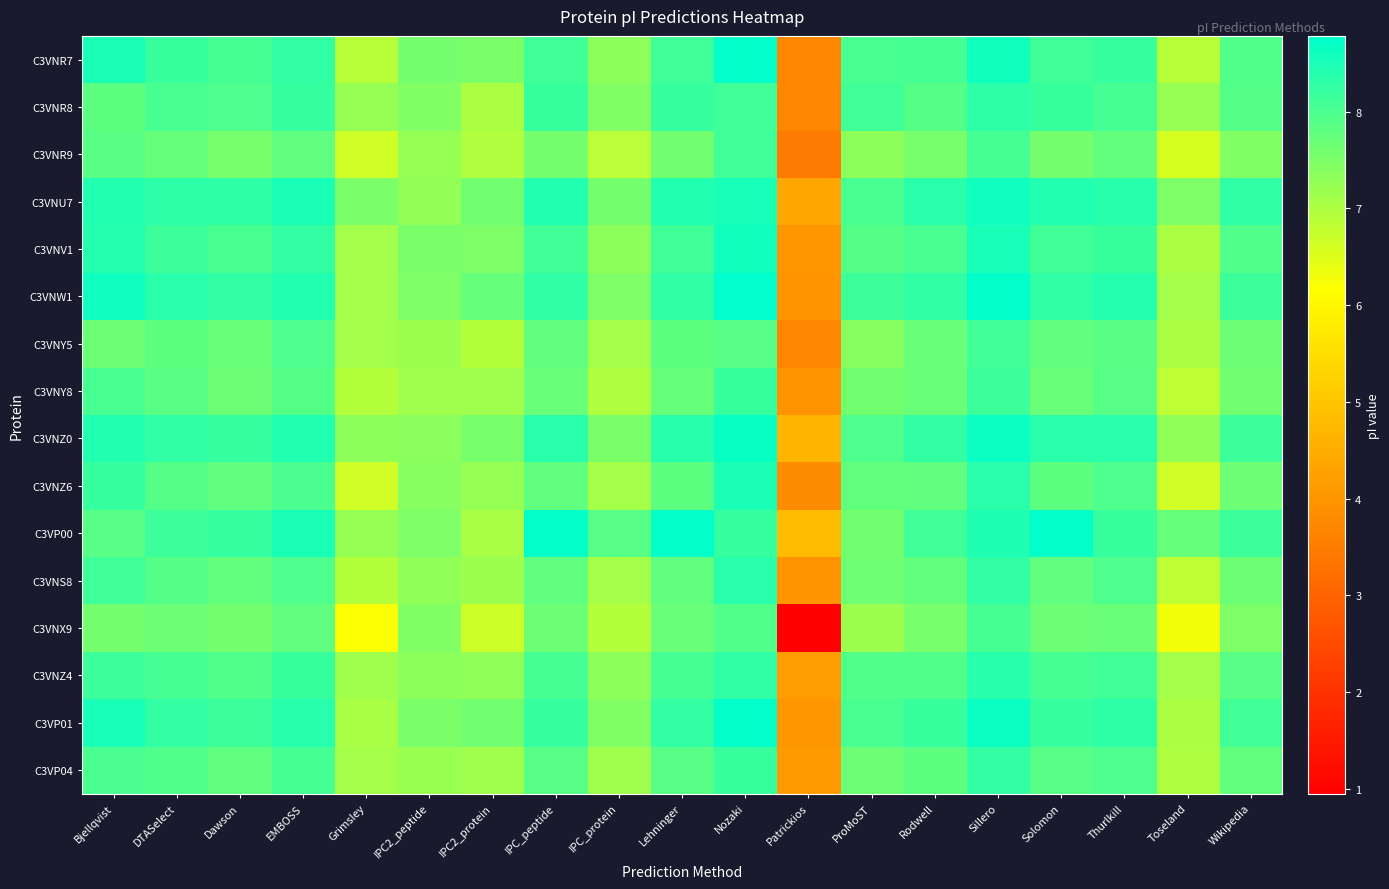

What is the total value across all series at ProMoST?

124.3